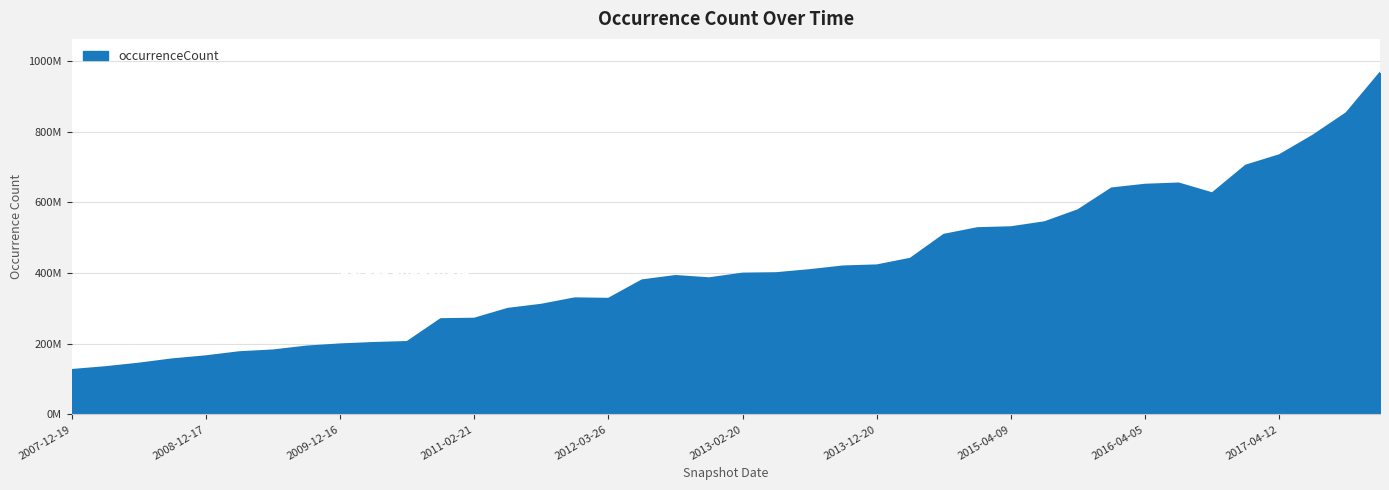

List the labels in order of value, smallest first.

2007-12-19, 2008-04-01, 2008-06-27, 2008-10-10, 2008-12-17, 2009-04-06, 2009-06-17, 2009-09-25, 2009-12-16, 2010-04-01, 2010-07-26, 2010-11-17, 2011-02-21, 2011-06-10, 2011-09-05, 2012-03-26, 2012-01-18, 2012-07-13, 2012-12-11, 2012-10-31, 2013-02-20, 2013-05-21, 2013-07-09, 2013-09-10, 2013-12-20, 2014-03-28, 2014-09-08, 2015-01-19, 2015-04-09, 2015-07-03, 2015-10-01, 2016-10-07, 2016-01-04, 2016-04-05, 2016-07-04, 2016-12-27, 2017-04-12, 2017-07-24, 2017-10-12, 2017-12-22